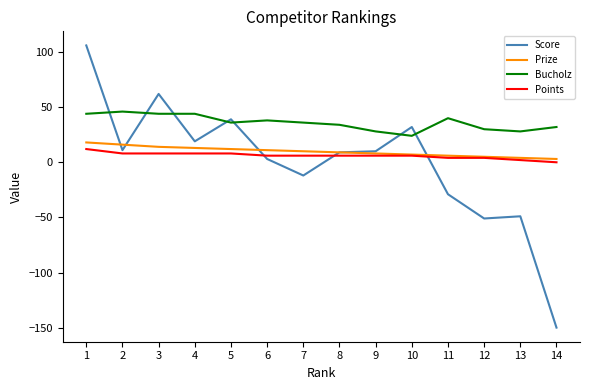

The Score series shows -49 at 13. True or false?

True